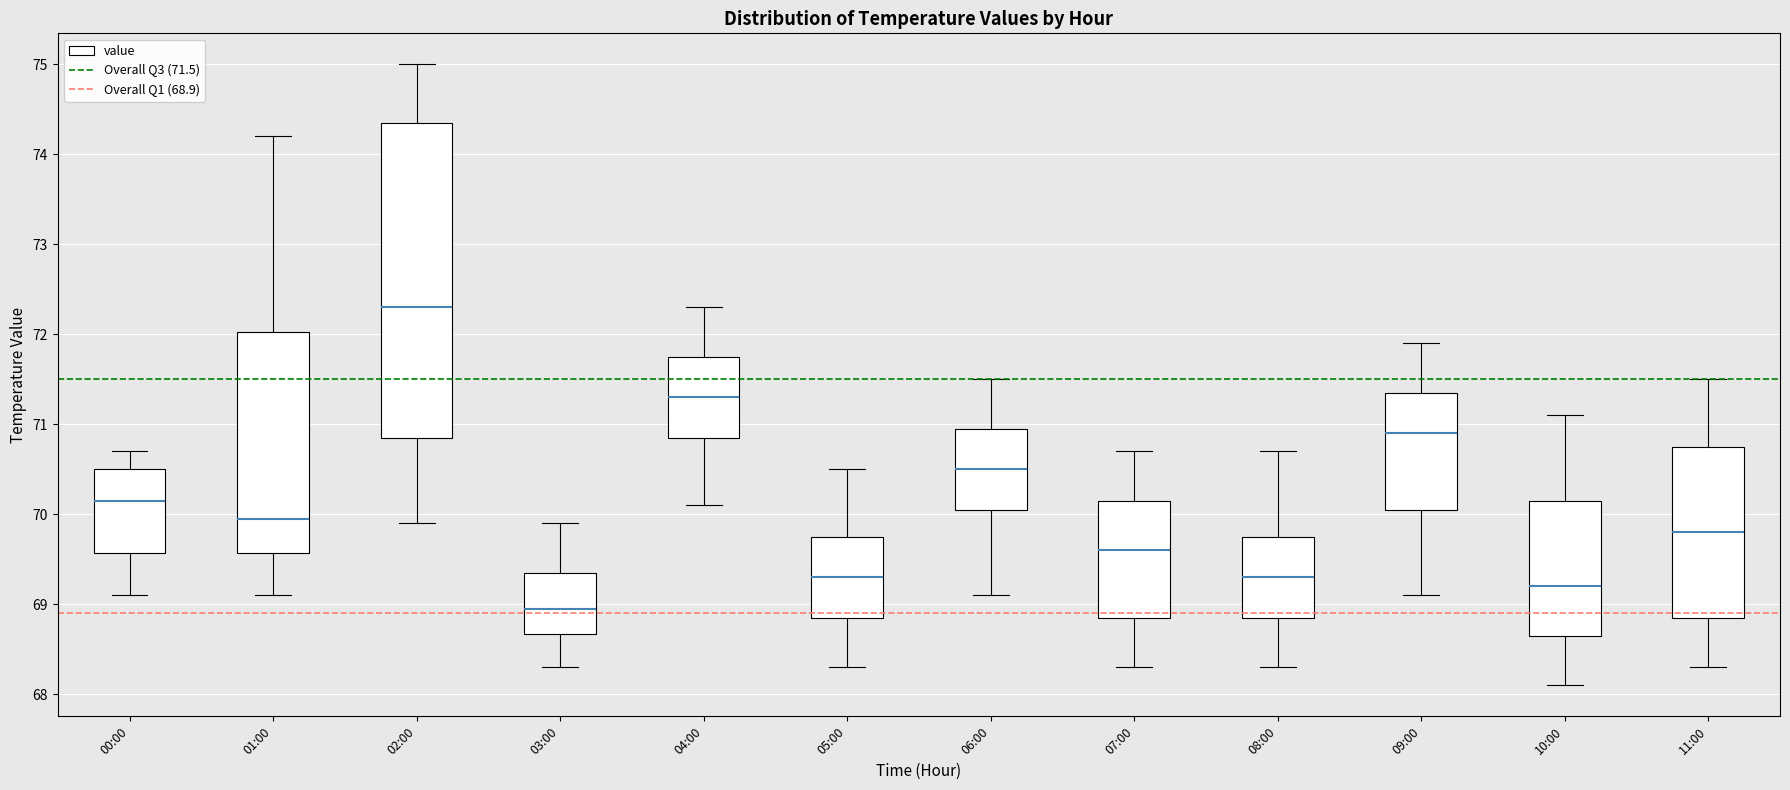

Which box is the tallest, from its lower edge to its upper edge?

02:00